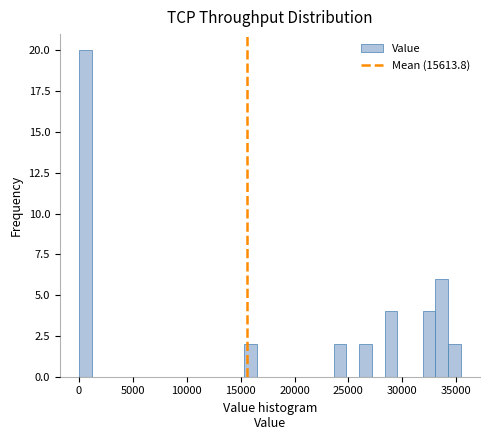

Around what value on the x-axis is the tallest bar? Give the approximate position of its centre, as read against the axis.

500